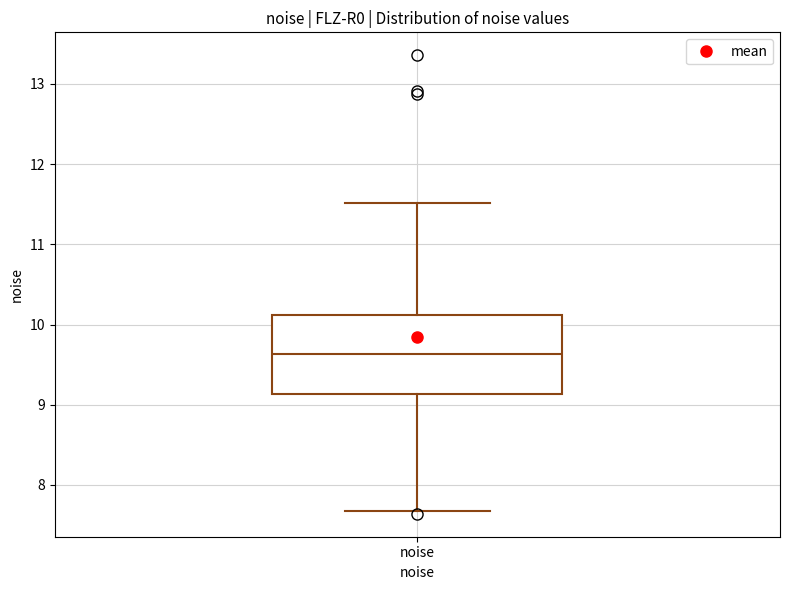

Read this box plot against the y-axis: the position of the median line, the range covered by the box, and the ends of both whiskers. The values are not printed on the chart, so give them approximately, as read against the axis.

median 9.6, box 9.1 to 10.1, whiskers 7.7 to 11.5